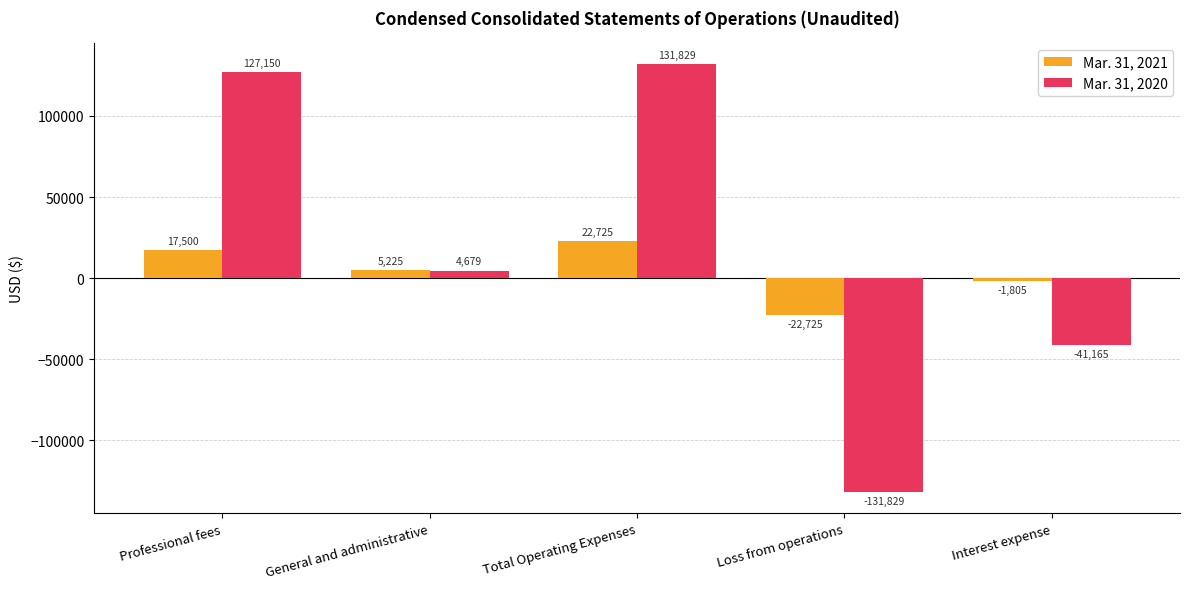

At how many categories does at least one series exceed 126038?

2